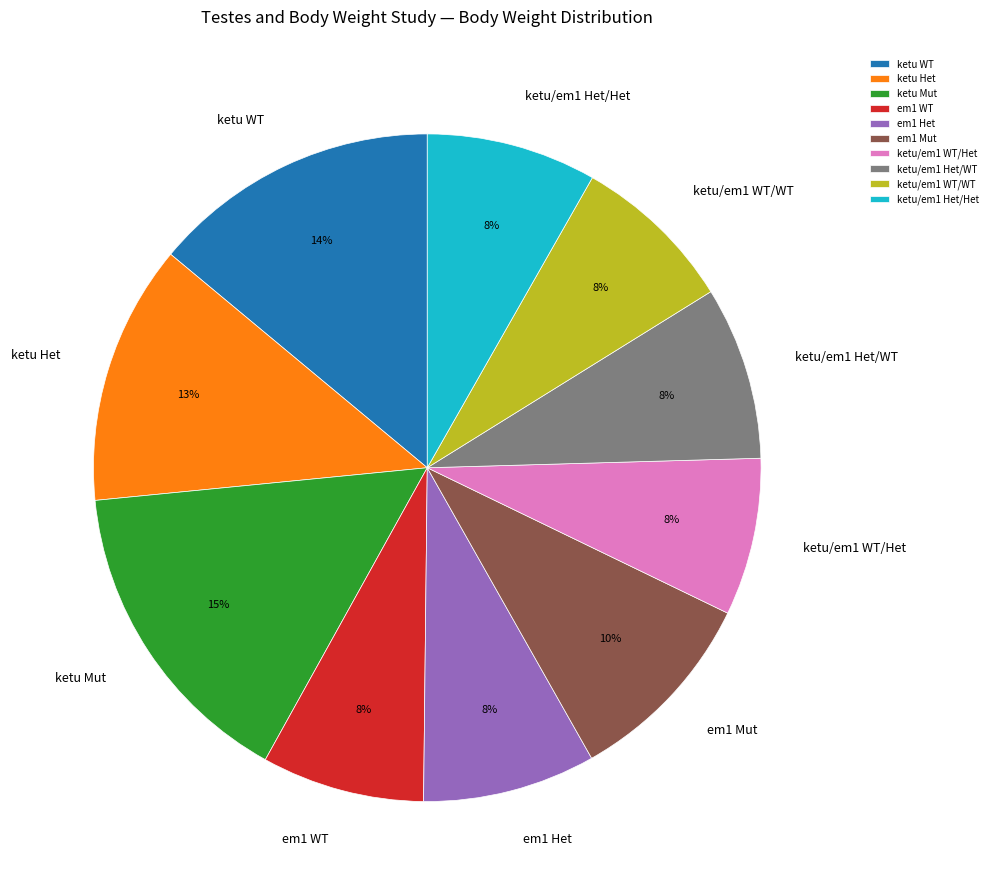

What percentage is the em1 WT slice, to the nearest percent?

8%